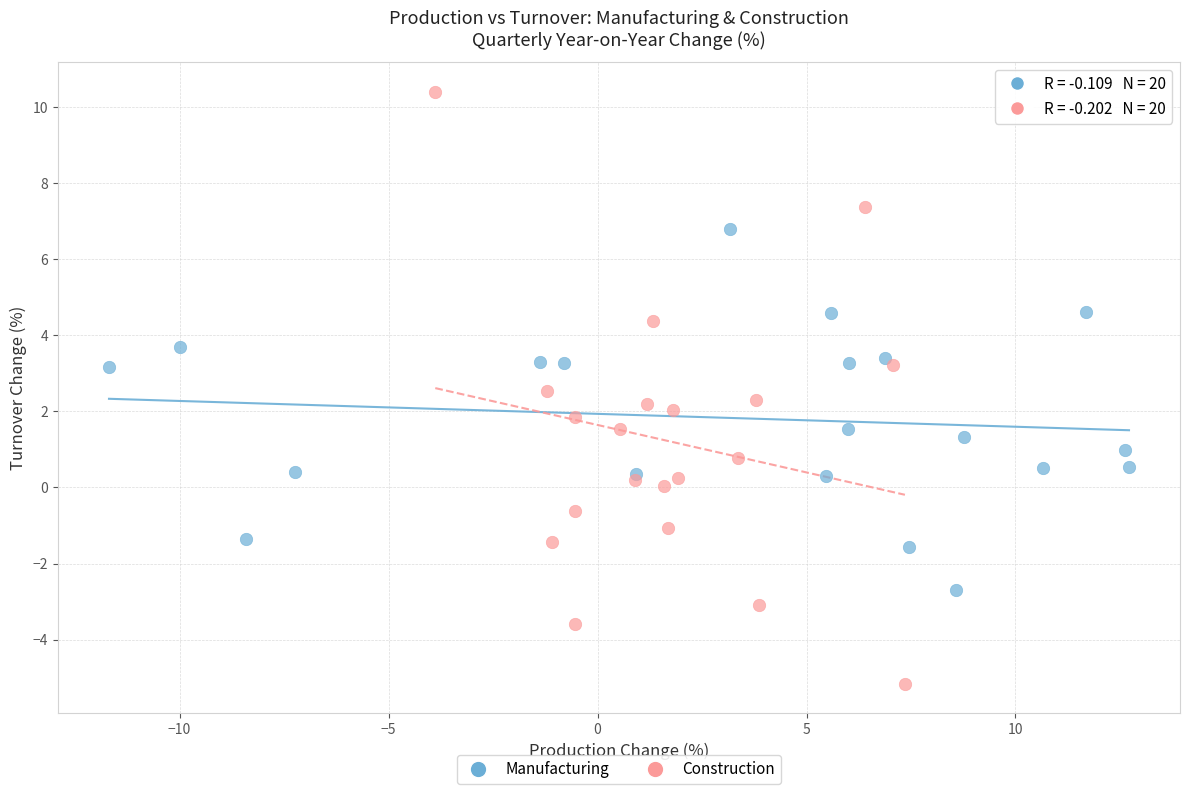

Which series has the largest Y range (max minus min)?

Construction